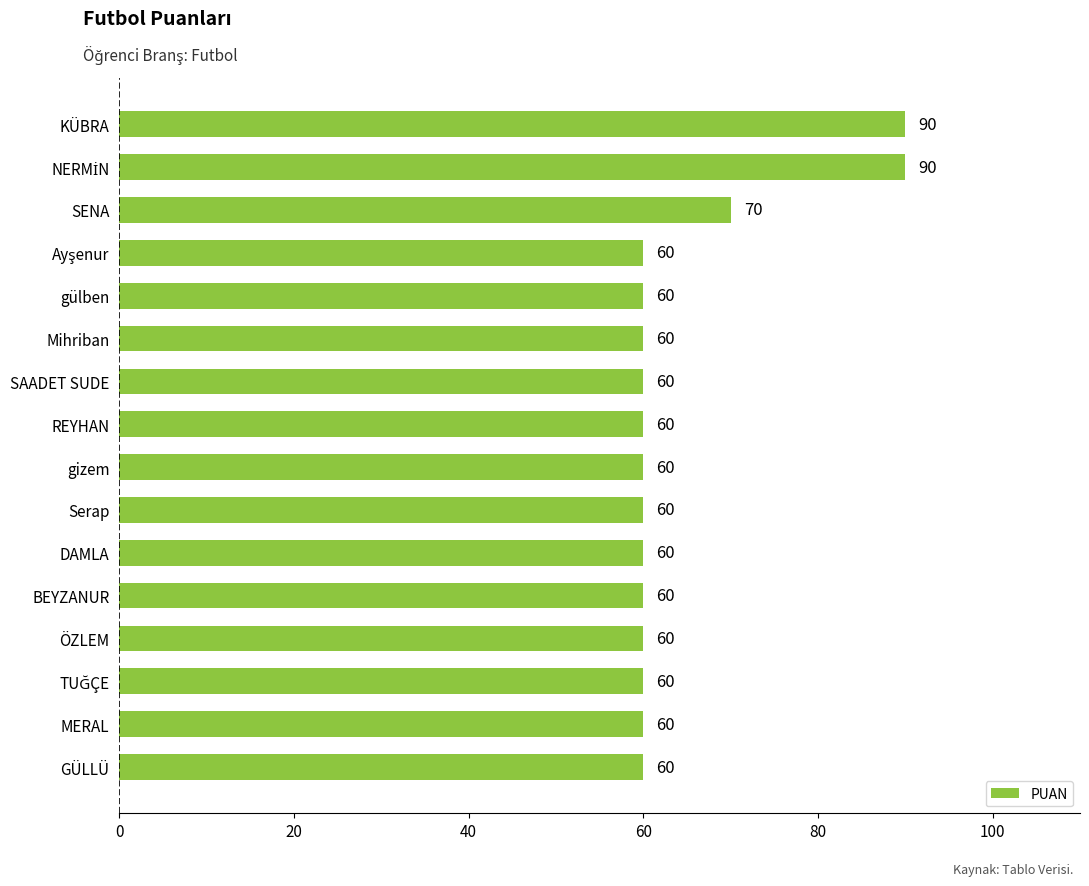

Does the chart contain stacked bars?

No